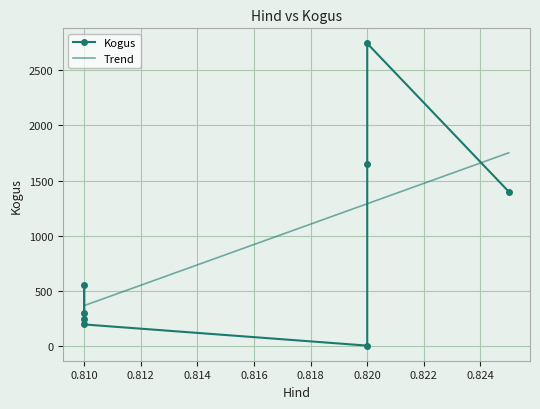

Rank the categories by value from highest to lowest.

0.82, 0.82, 0.825, 0.81, 0.81, 0.81, 0.81, 0.82